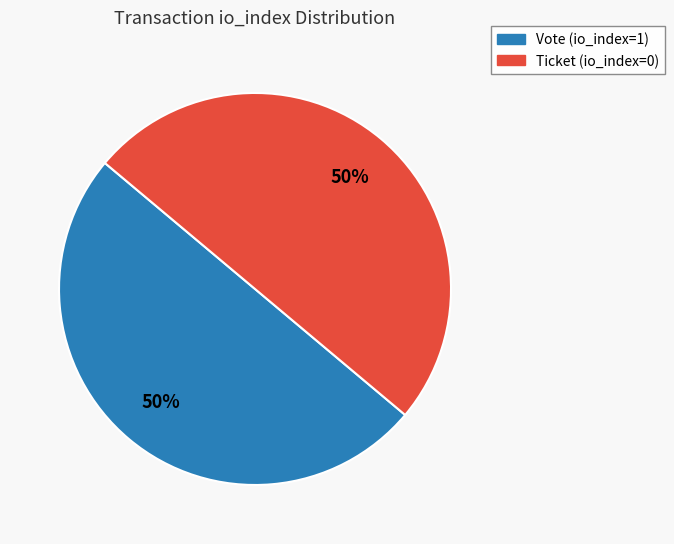

To the nearest percent, what percentage of the pie is Vote (io_index=1)?

50%